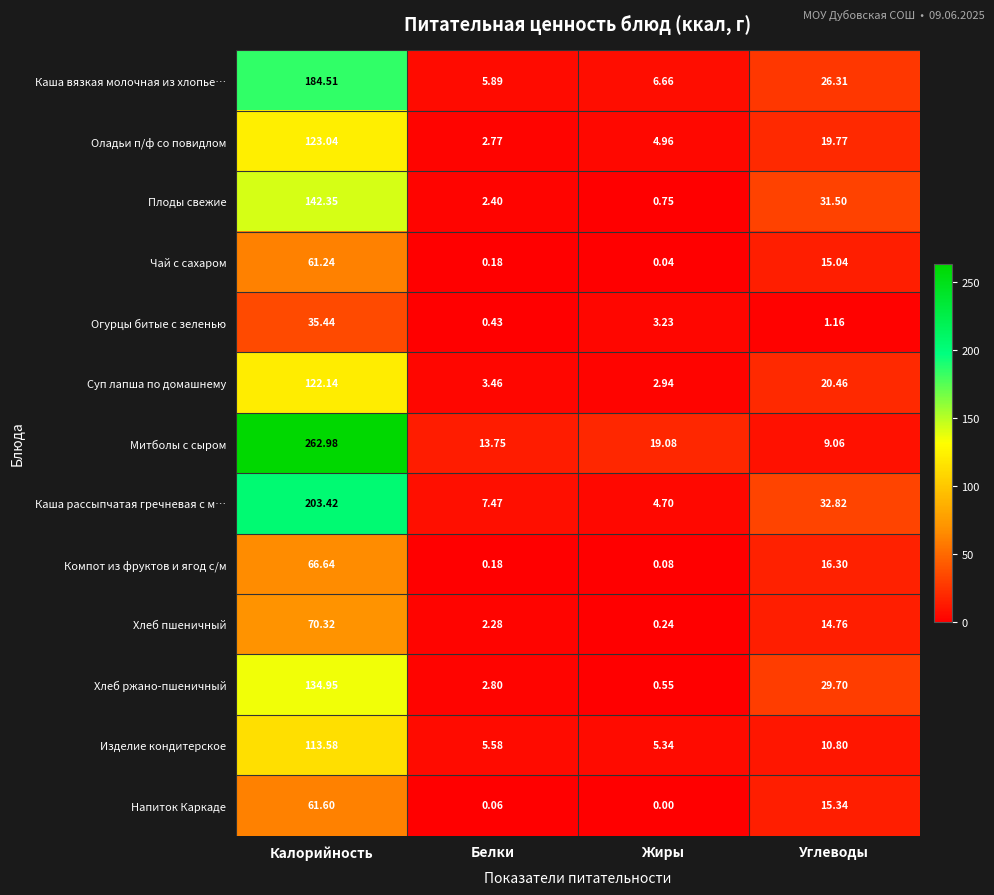

Which label corresponds to the largest value in the chart?

Калорийность